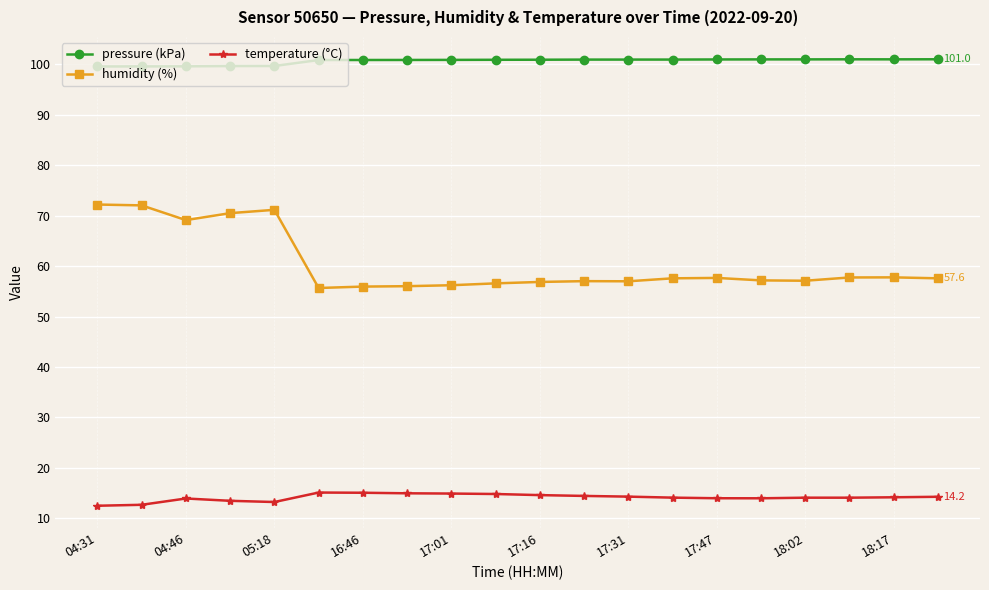

Which series has the largest total across all categories?

pressure (kPa)